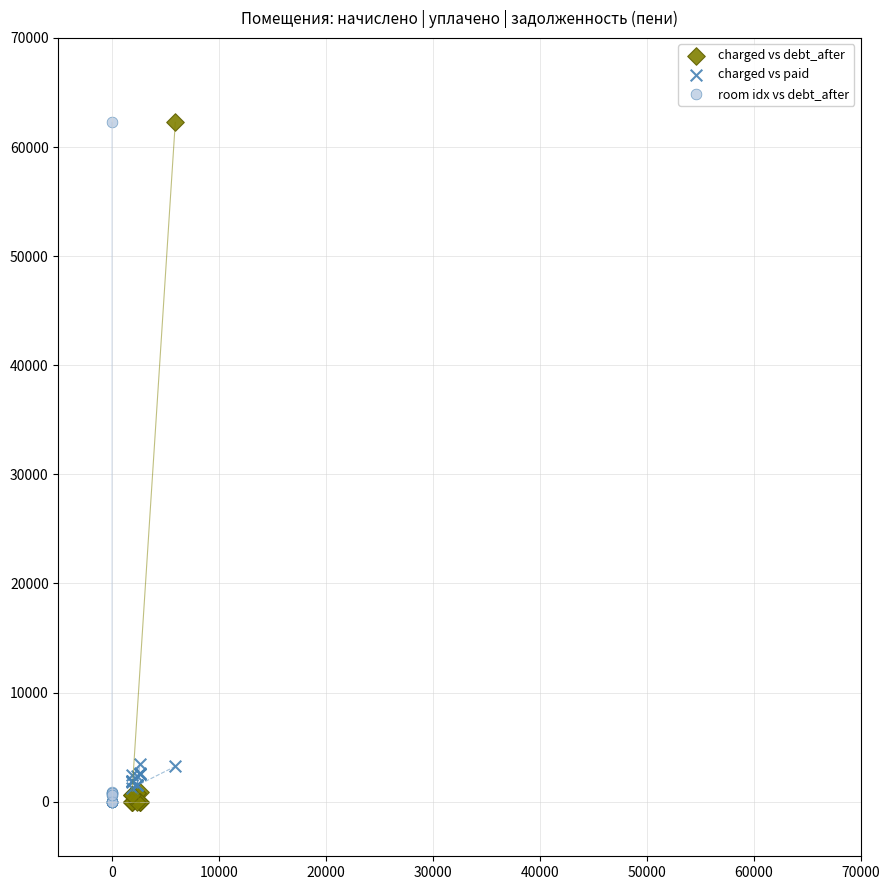

What are all the series names shown in the legend?

charged vs debt_after, charged vs paid, room idx vs debt_after